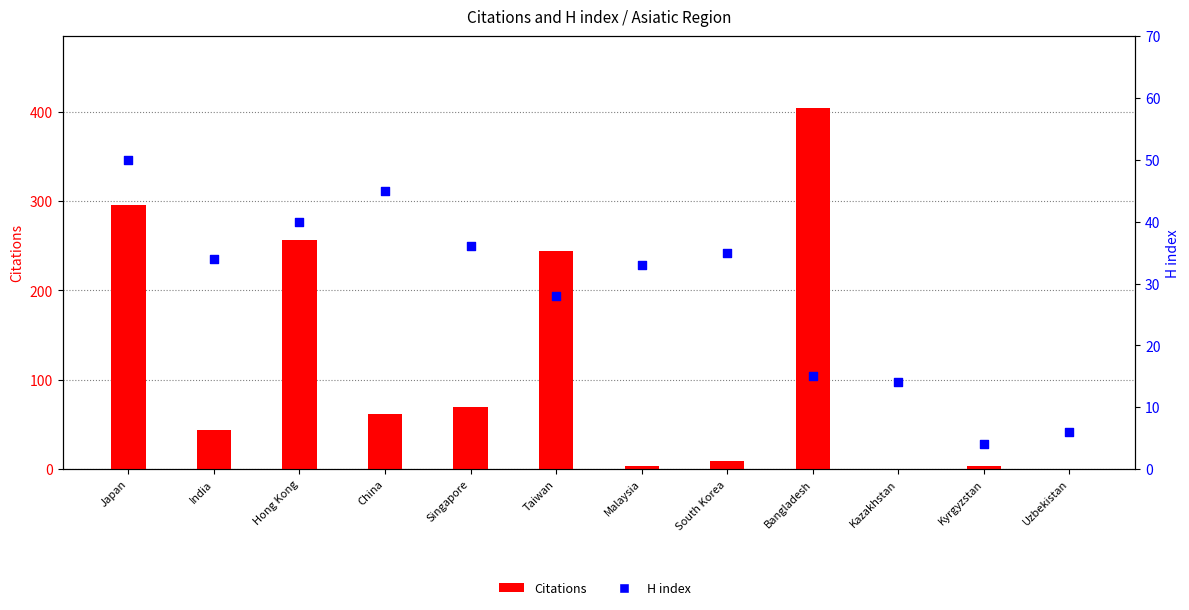

Which series reaches the minimum Y coordinate?

Citations